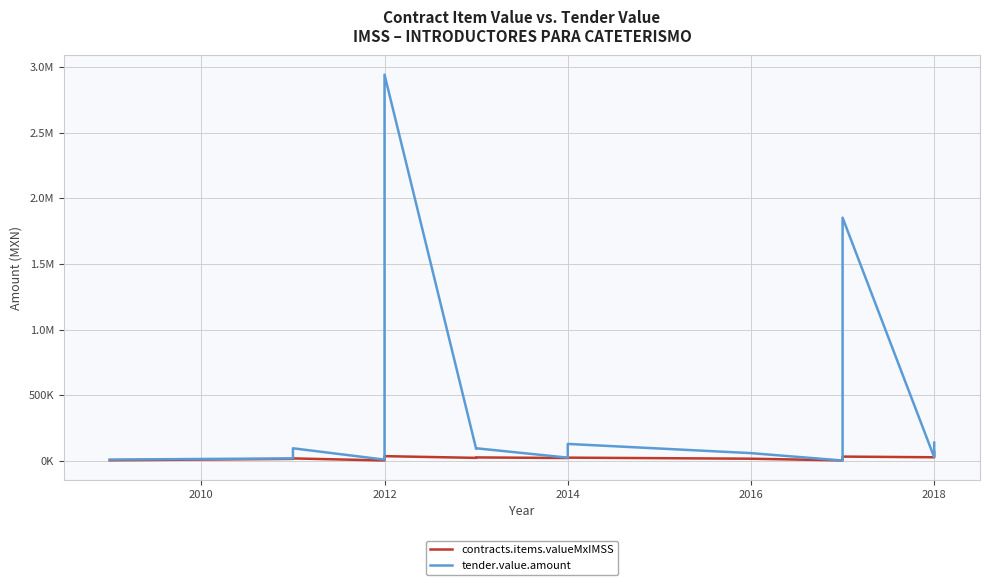

Is this an area chart (filled region under the line)?

No